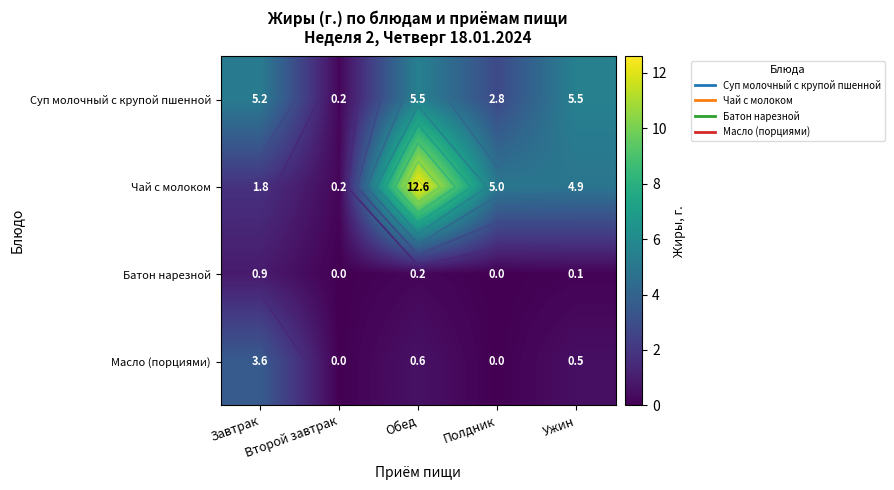

What is the difference between the maximum and minimum values in the Чай с молоком series?

12.4